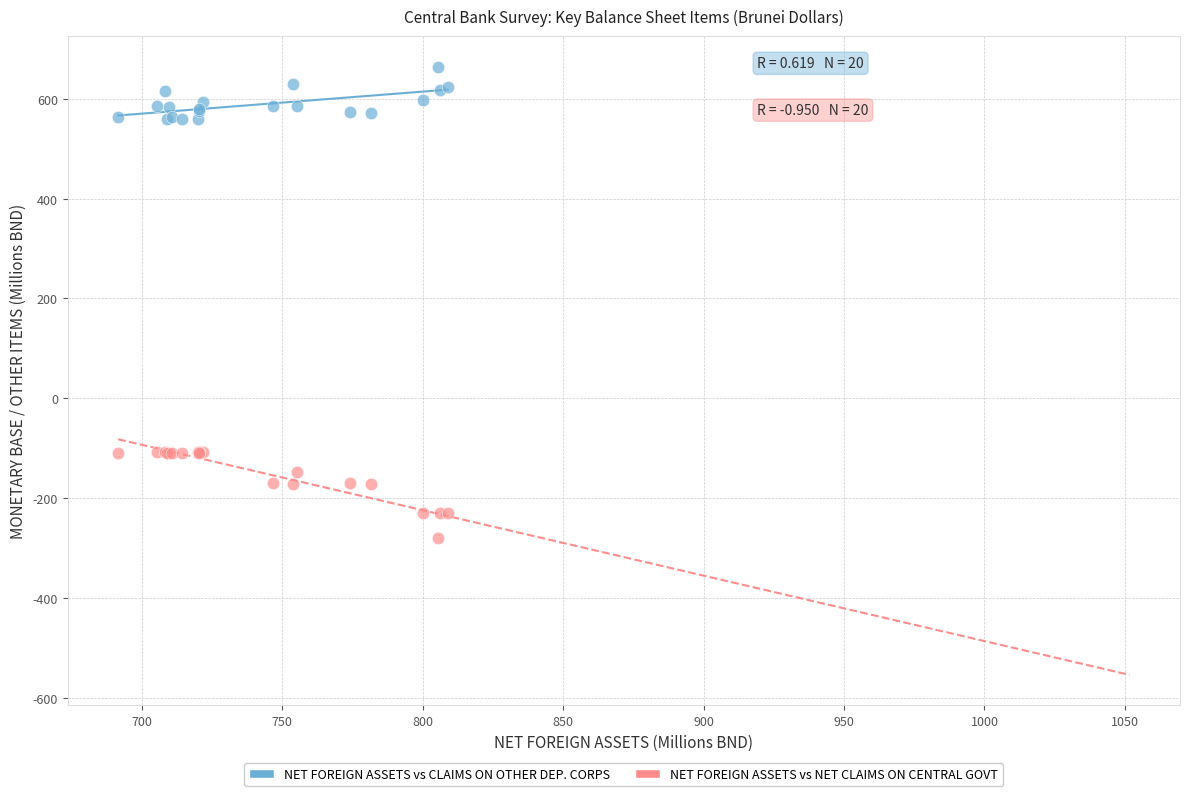

What are all the series names shown in the legend?

NET FOREIGN ASSETS vs CLAIMS ON OTHER DEP. CORPS, NET FOREIGN ASSETS vs NET CLAIMS ON CENTRAL GOVT